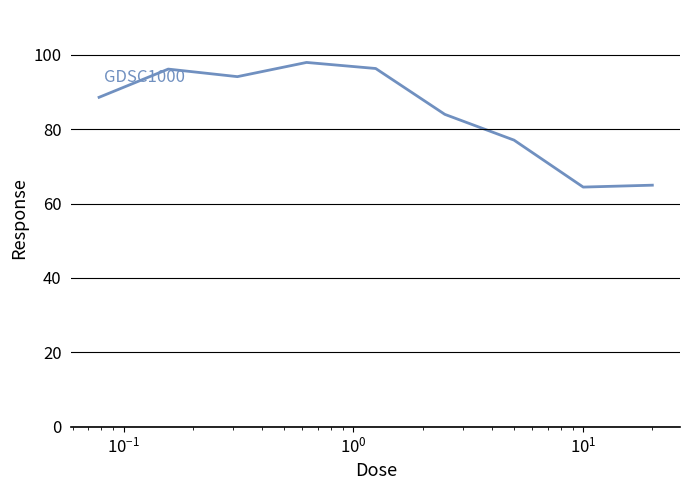

What is the difference between the maximum and minimum values?

33.5